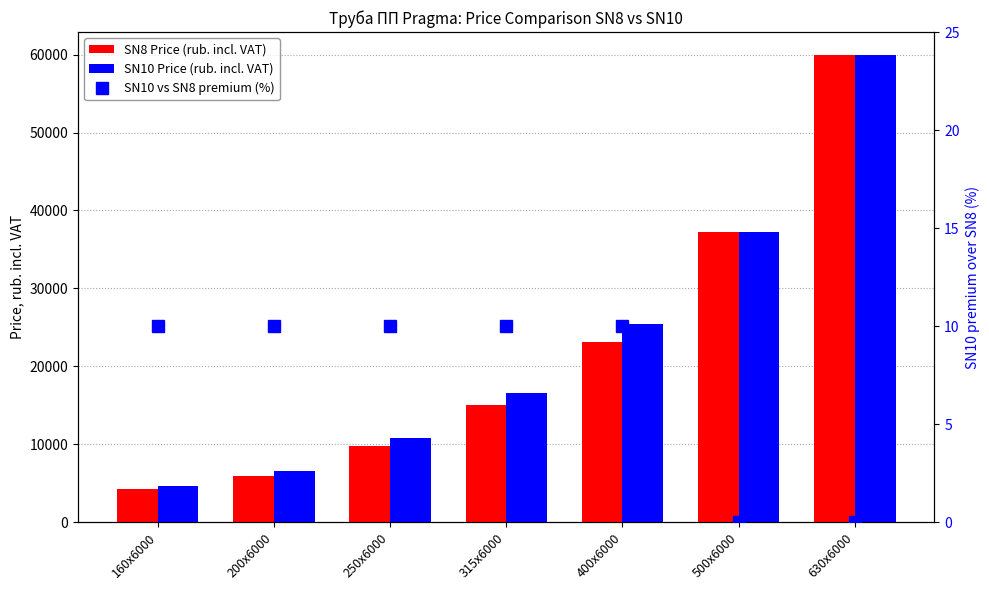

What is the total value across all series at 400x6000?

48587